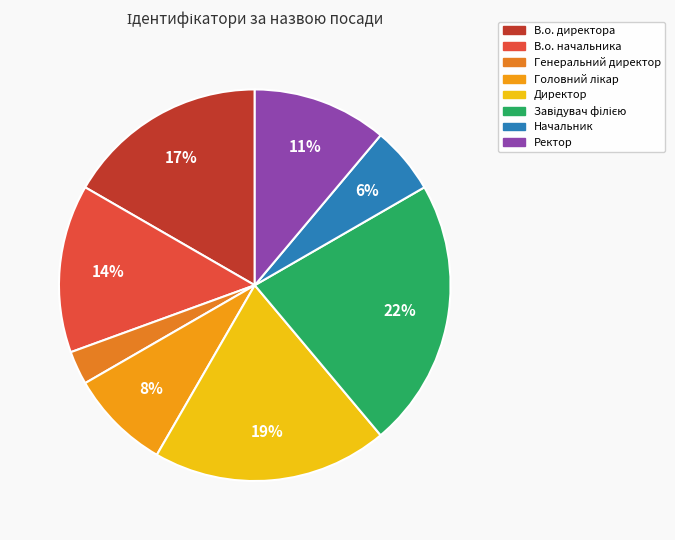

To the nearest percent, what is the difference between the largest and smallest slice percentages?

19%